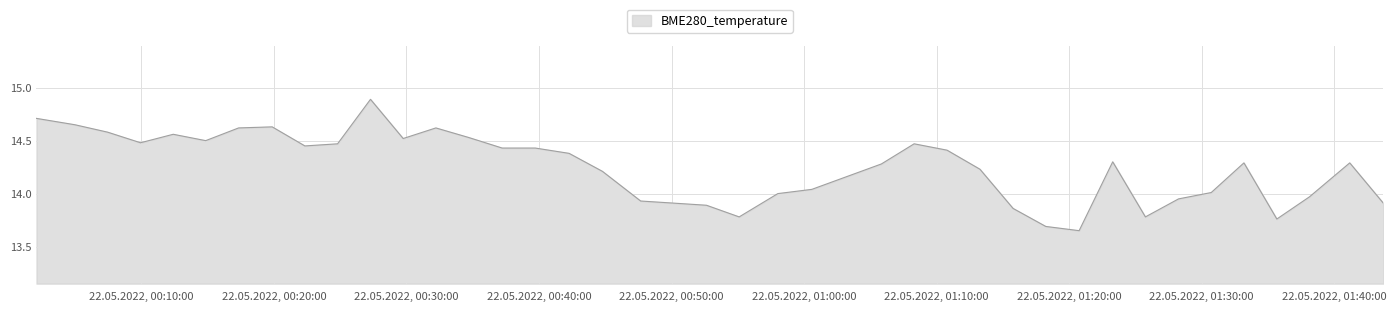

What is the maximum value shown in the chart?

14.9